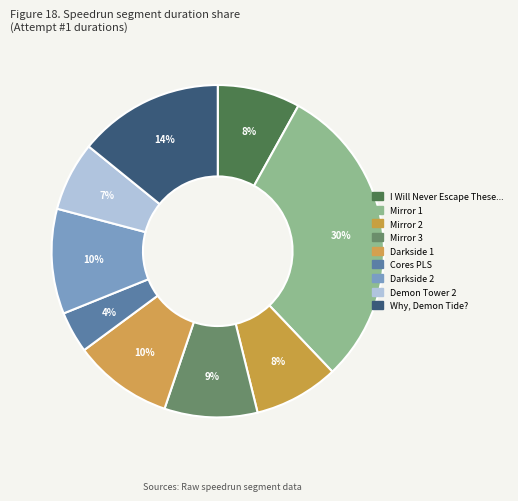

Is there any slice that represents more than half of the pie?

No